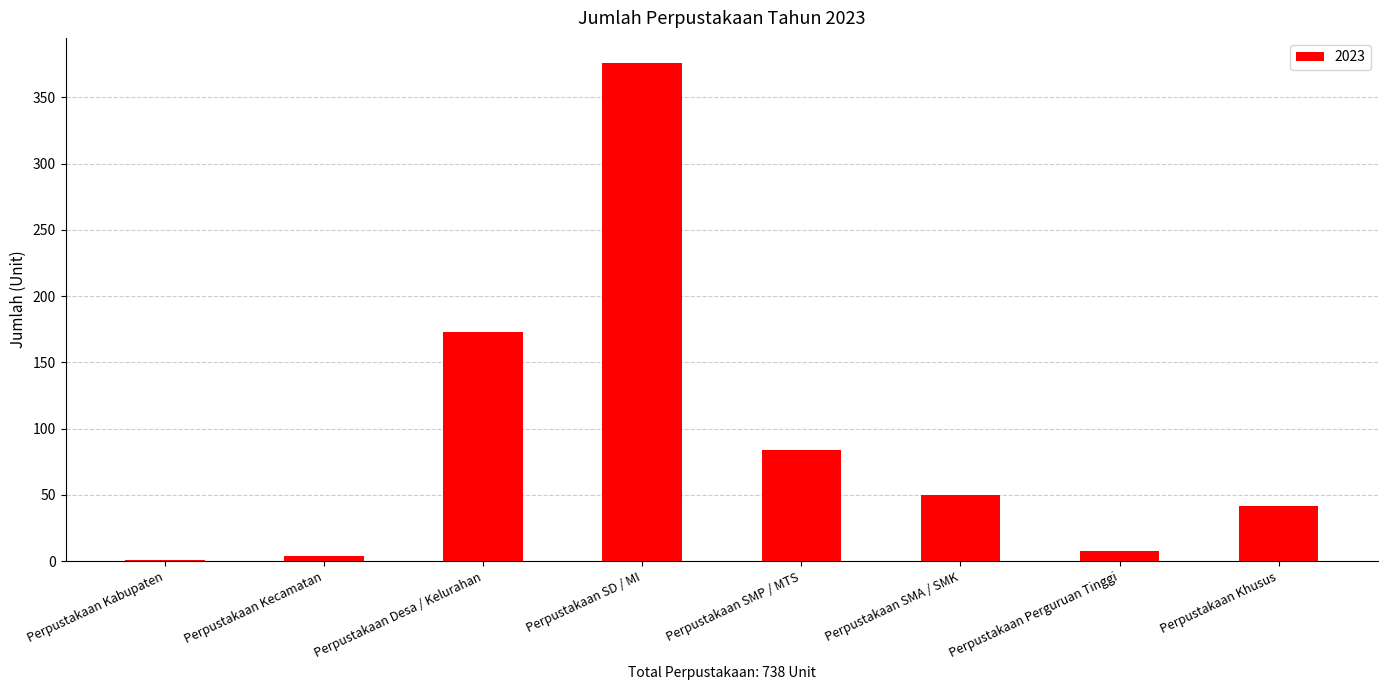

Reading left to right, transcribe all the data shown in this chart.

Perpustakaan Kabupaten=1	Perpustakaan Kecamatan=4	Perpustakaan Desa / Kelurahan=173	Perpustakaan SD / MI=376	Perpustakaan SMP / MTS=84	Perpustakaan SMA / SMK=50	Perpustakaan Perguruan Tinggi=8	Perpustakaan Khusus=42